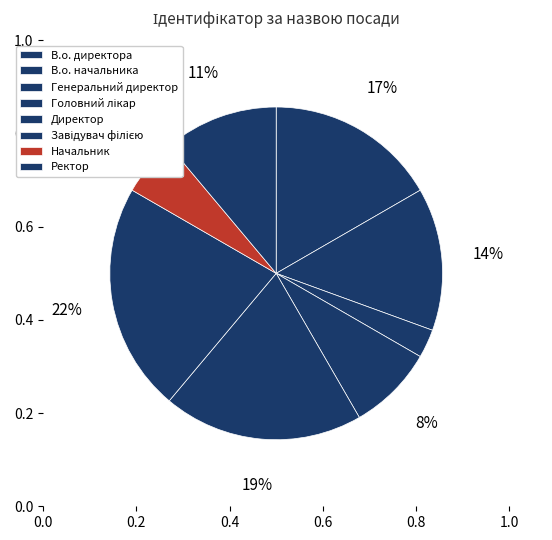

How many slices are in this pie chart?

8